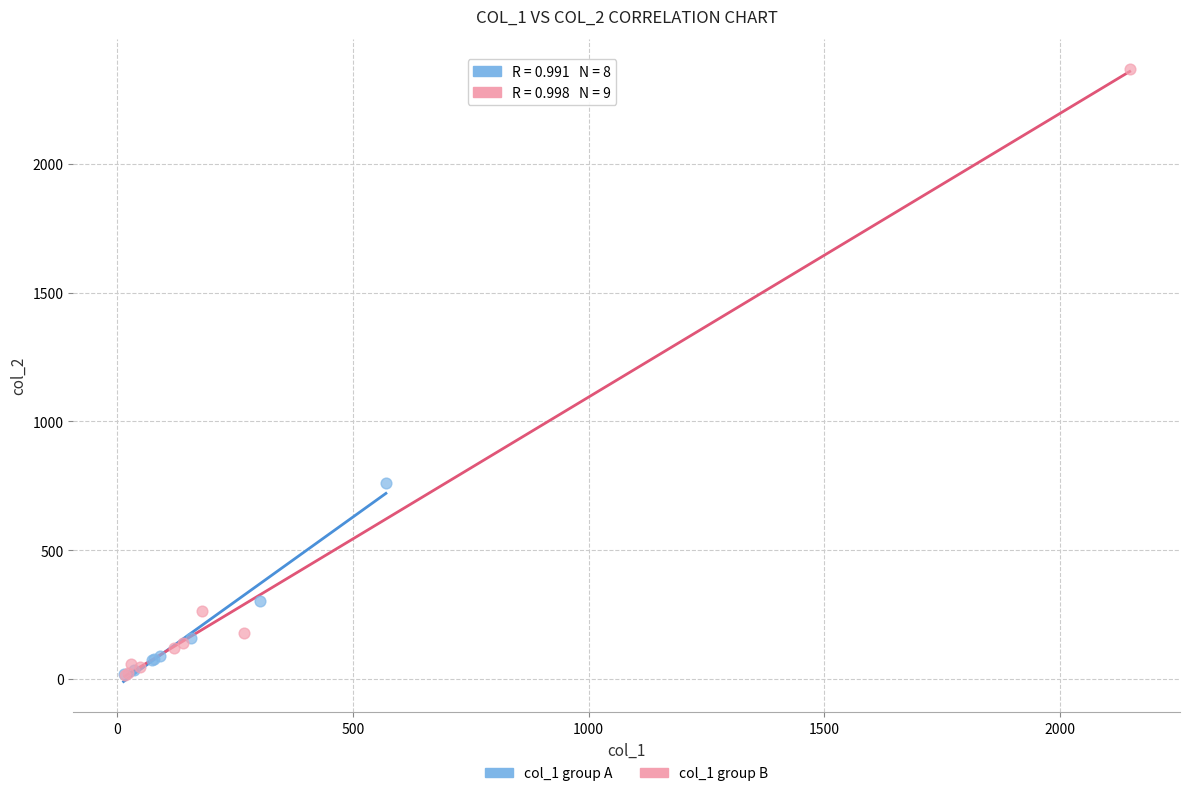

Which series has the widest spread of Y values?

col_1 group B